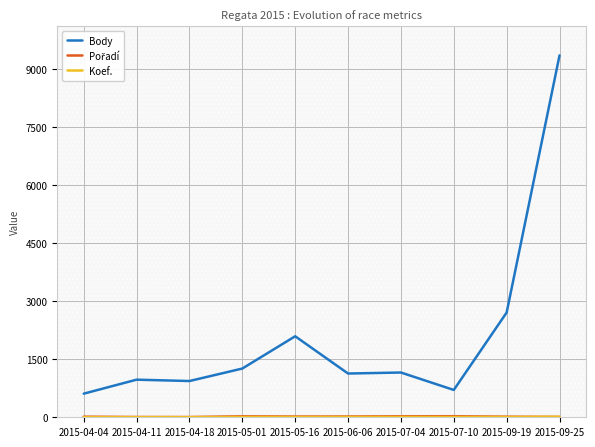

What is the total value across all series at 2015-09-25?

9384